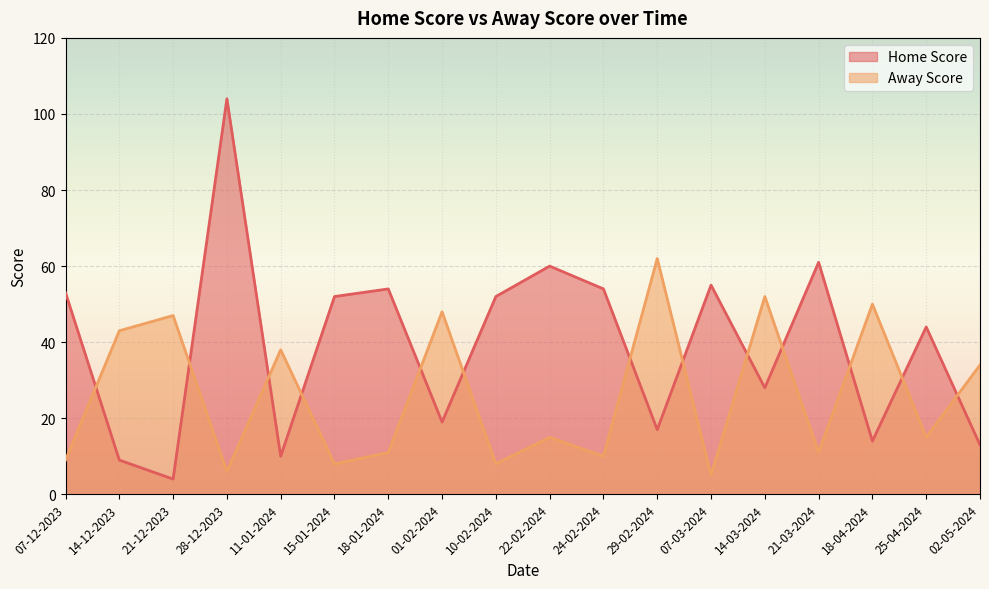

Is it true that Home Score equals 42 at 14-03-2024?

False